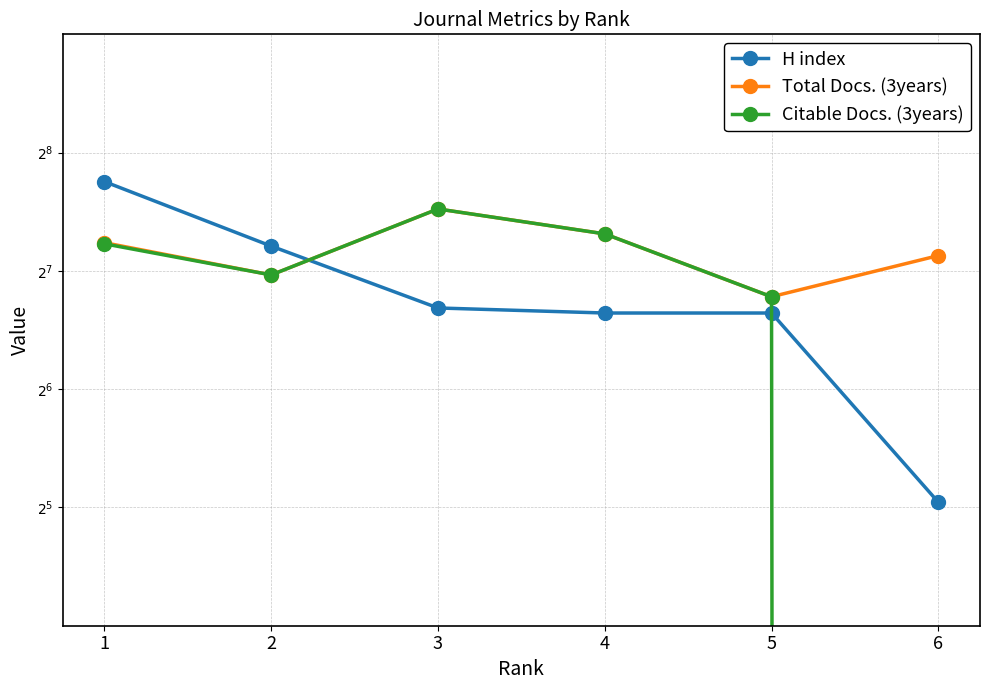

What is the value of the Citable Docs. (3years) point at the 4th from the left?

159